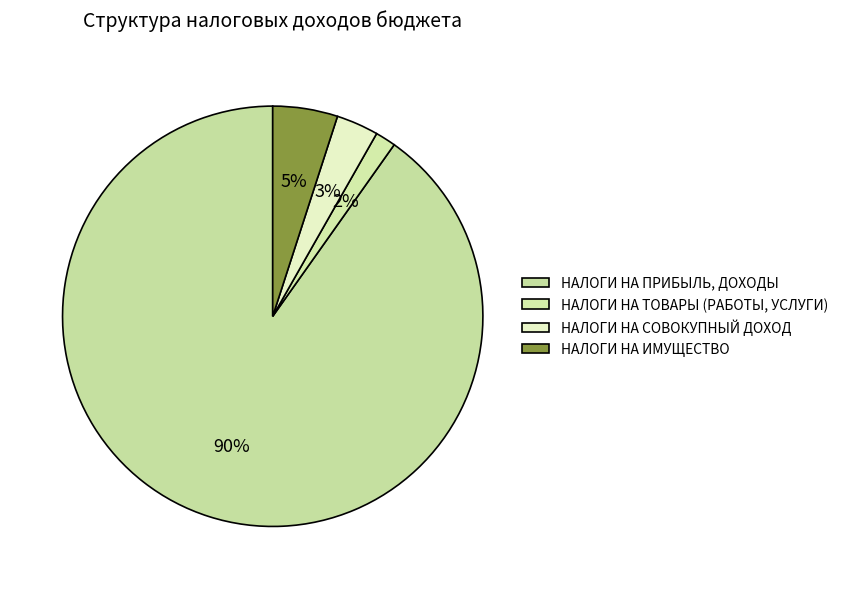

Rank the categories by value from lowest to highest.

НАЛОГИ НА ТОВАРЫ (РАБОТЫ, УСЛУГИ), НАЛОГИ НА СОВОКУПНЫЙ ДОХОД, НАЛОГИ НА ИМУЩЕСТВО, НАЛОГИ НА ПРИБЫЛЬ, ДОХОДЫ